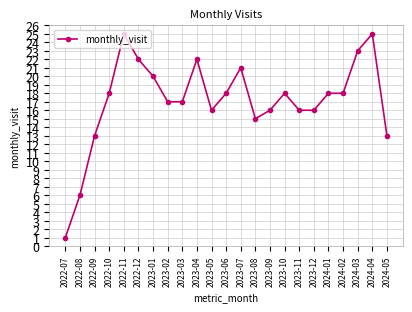

What is the greatest value displayed?

25